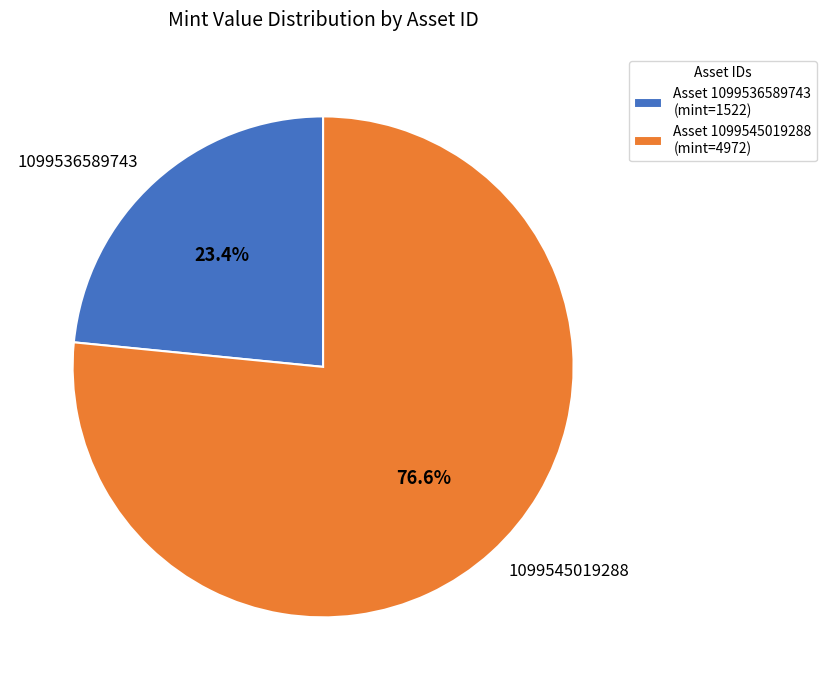

What percentage is the 1099536589743 slice, to the nearest percent?

23%